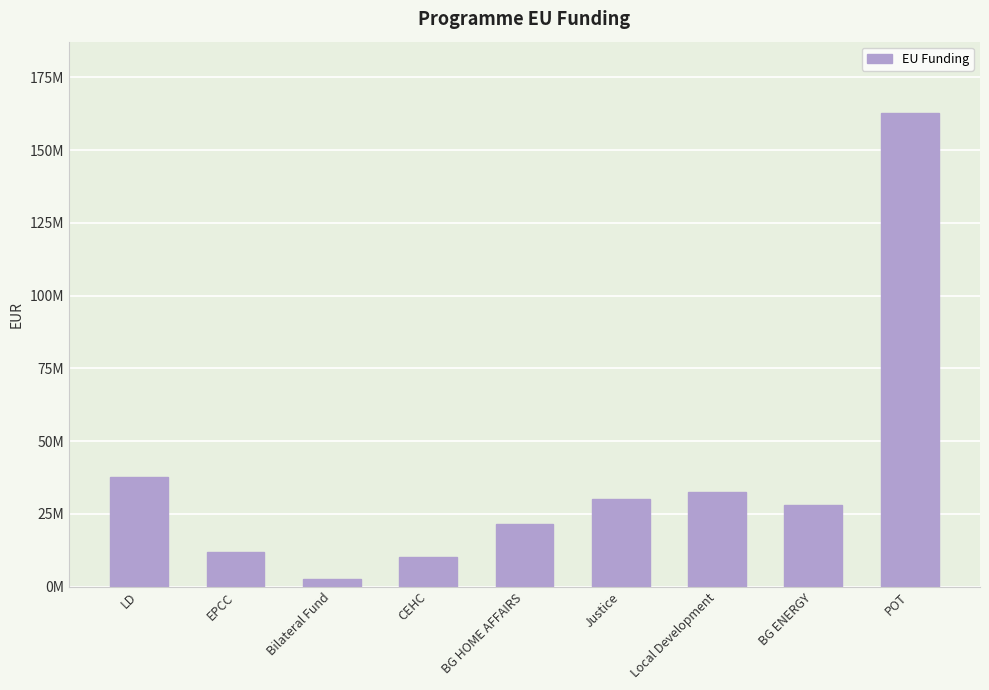

Reading left to right, extract all data points from this chart.

LD=37714867.8	EPCC=11969816.2	Bilateral Fund=2602000.2	CEHC=10000000.0	BG HOME AFFAIRS=21499670.5	Justice=29999539.8	Local Development=32604347.1	BG ENERGY=28000000.0	POT=162855769.7